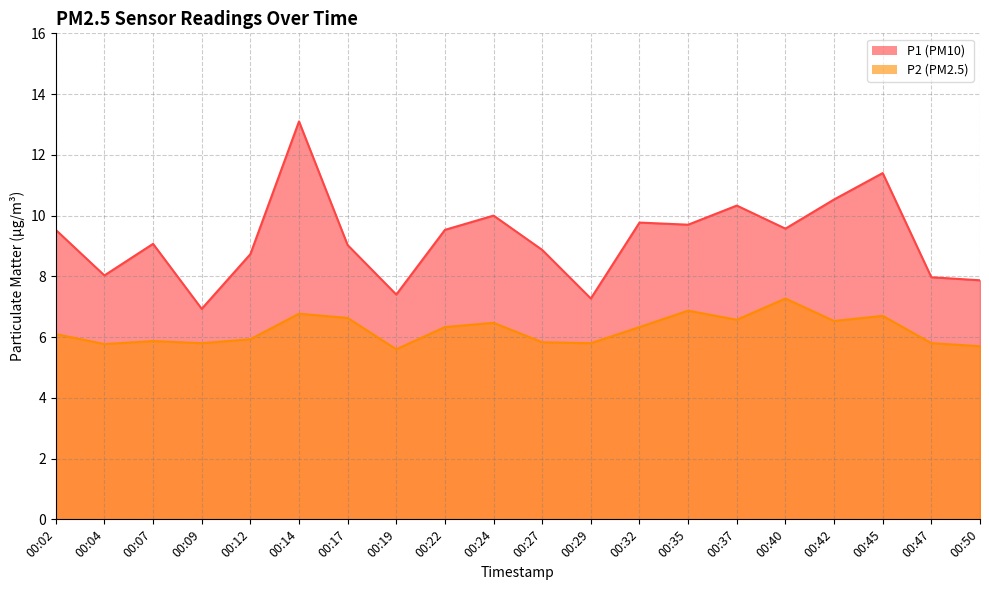

What is the greatest value displayed?

13.1